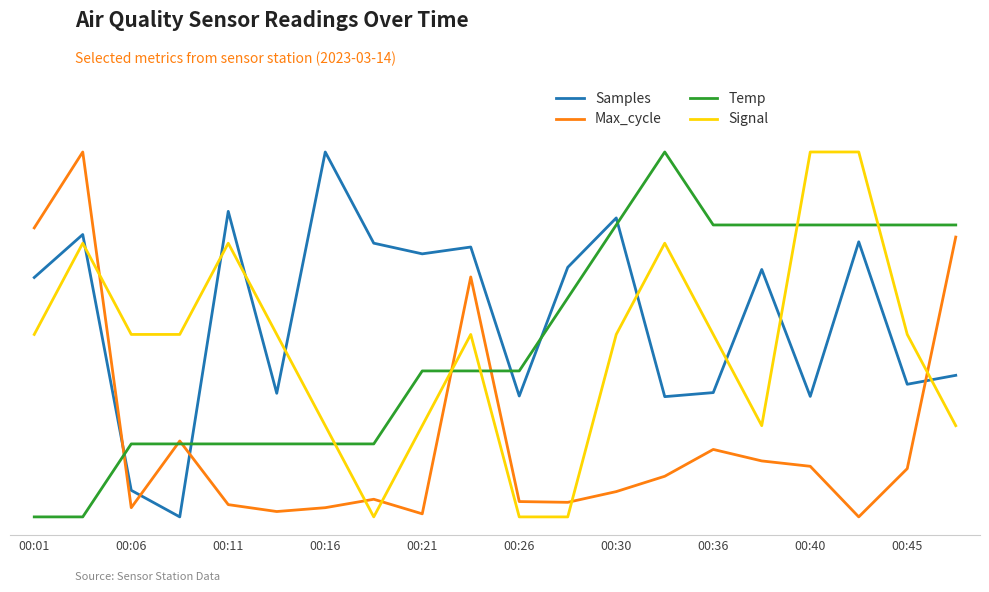

True or false: Signal and Max_cycle cross at least once.

True